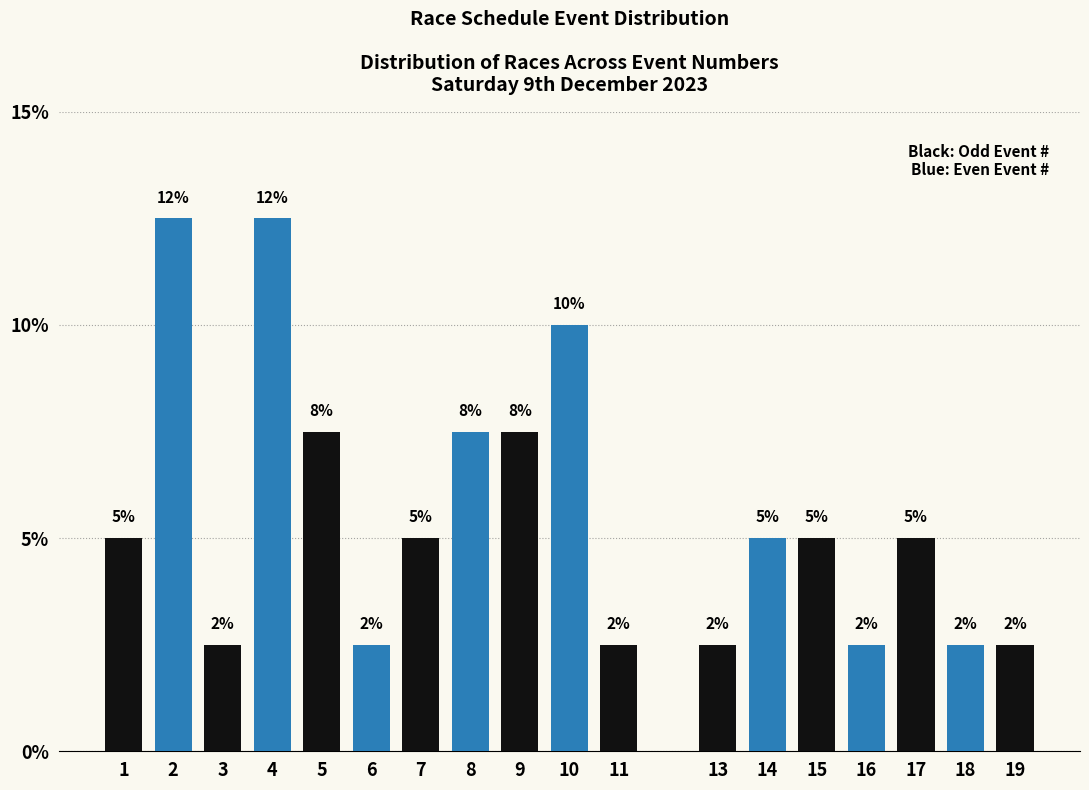

Does the chart contain any negative values?

No